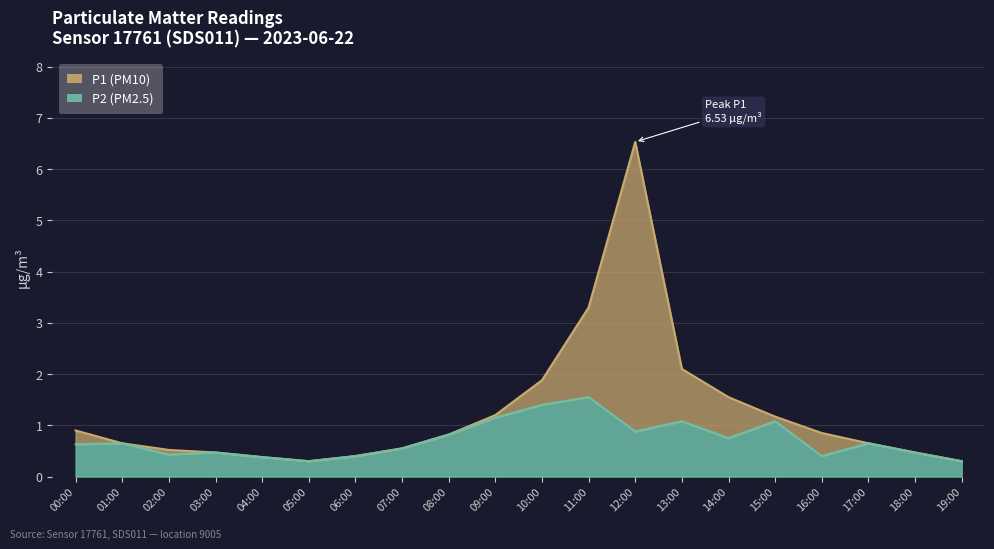

Does the chart display data point markers on the line(s)?

No